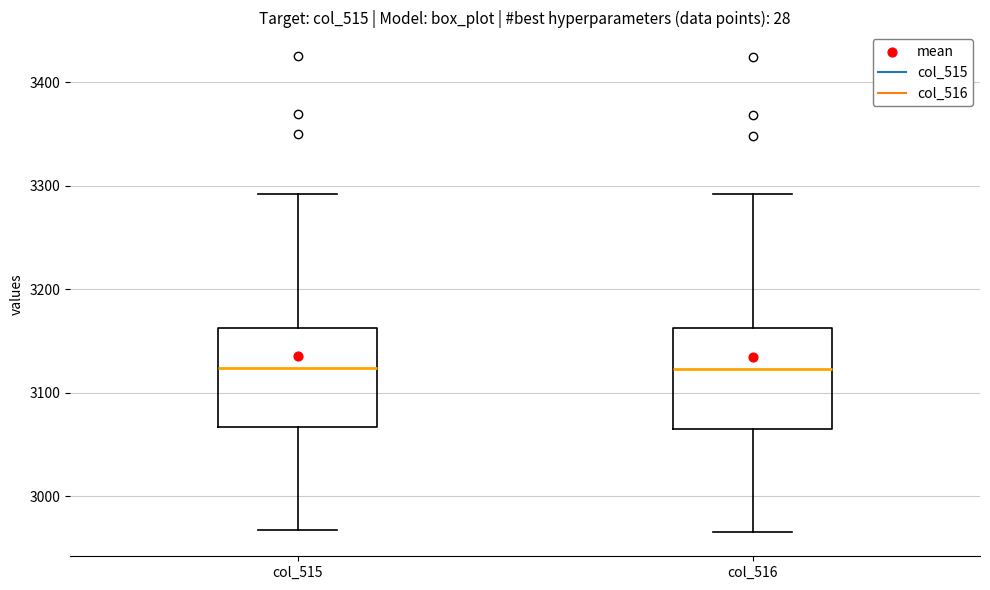

Reading left to right, read every box against the y-axis: the position of its median line, the range the box covers, and the ends of its whiskers. The values are not printed on the chart, so give them approximately, as read against the axis.

col_515: median 3120, box 3070 to 3160, whiskers 2970 to 3290
col_516: median 3120, box 3060 to 3160, whiskers 2970 to 3290